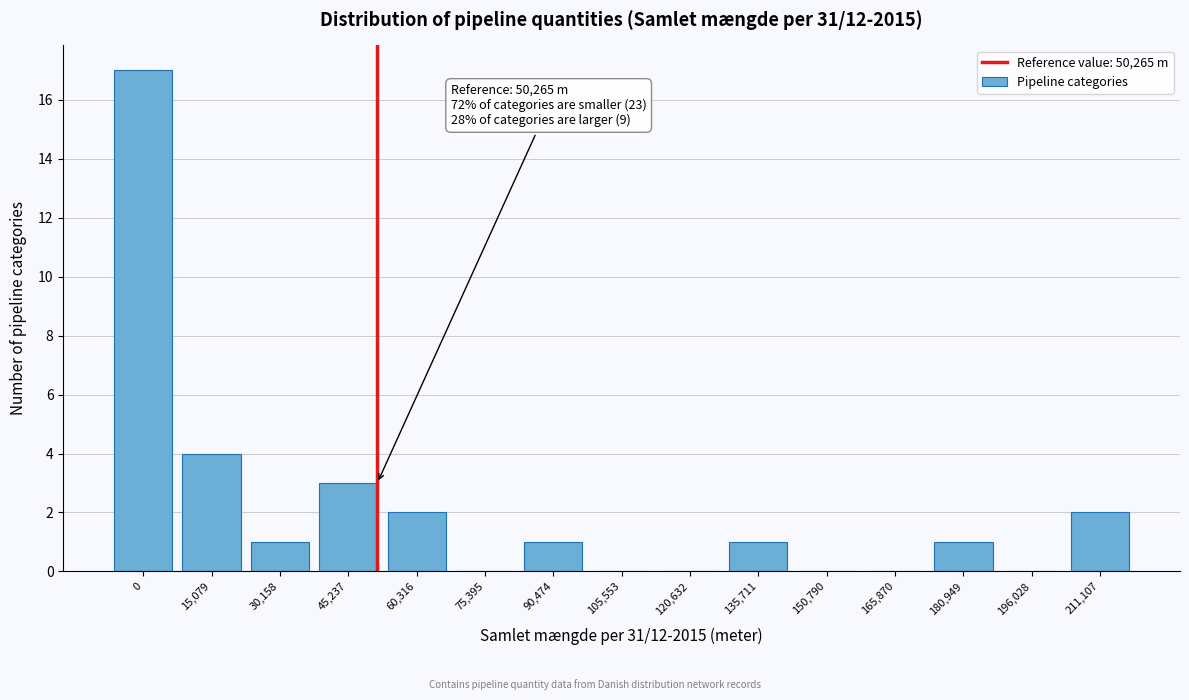

Reading left to right, list all the values displayed in this chart.

0=17	15,079=4	30,158=1	45,237=3	60,316=2	75,395=0	90,474=1	105,553=0	120,632=0	135,711=1	150,790=0	165,870=0	180,949=1	196,028=0	211,107=2